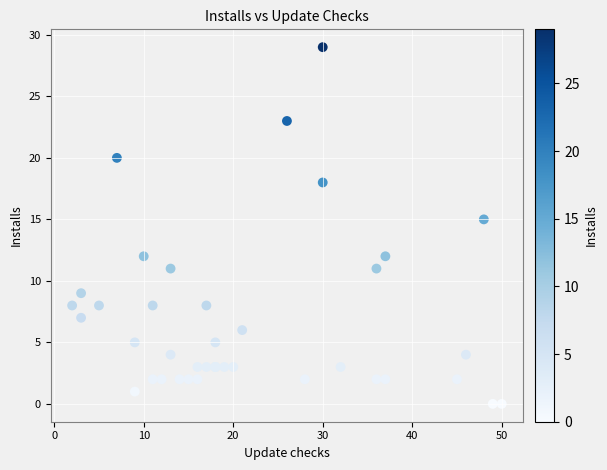

What Y value in the scatter plot is closest to 14?

15